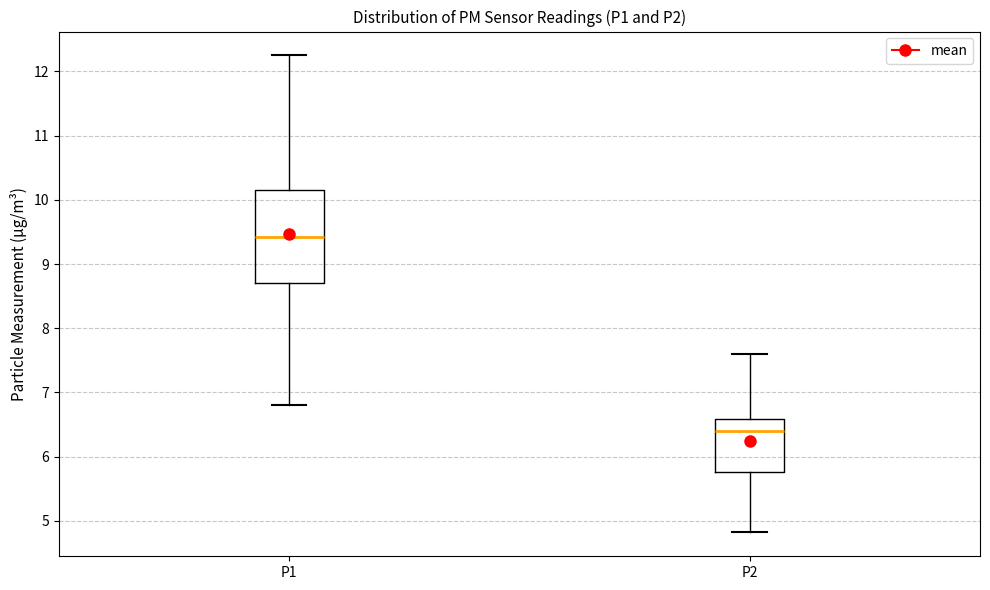

Where does the upper whisker of the box for P2 end on the y-axis? The values are not printed on the chart, so give them approximately, as read against the axis.

7.6